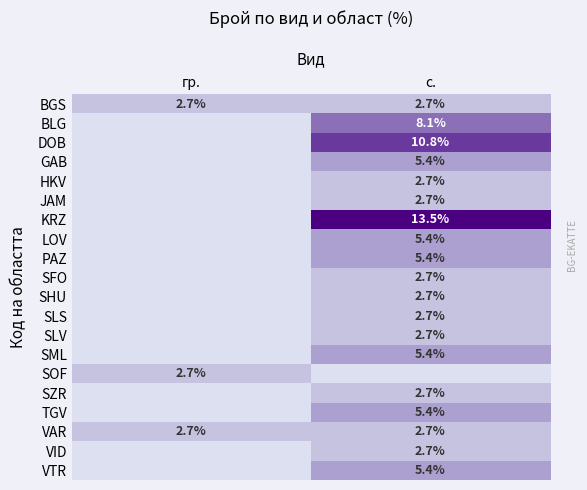

Is it true that KRZ equals 13.5 at с.?

True